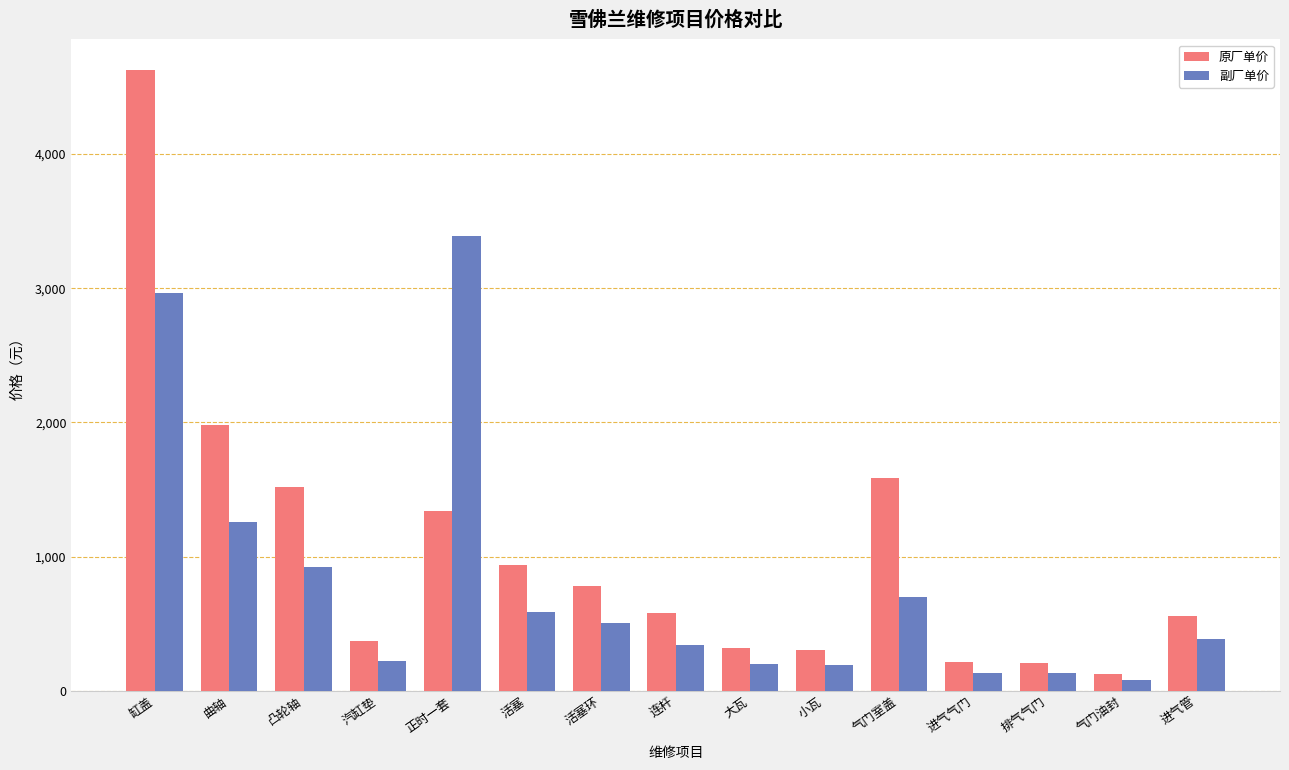

Which series has the largest total across all categories?

原厂单价